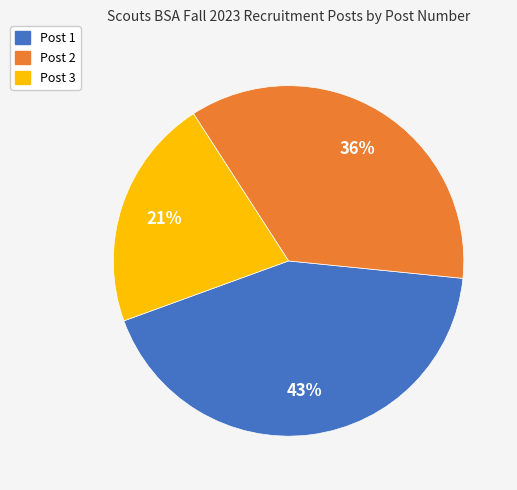

True or false: Post 2 accounts for 47% of the total.

False